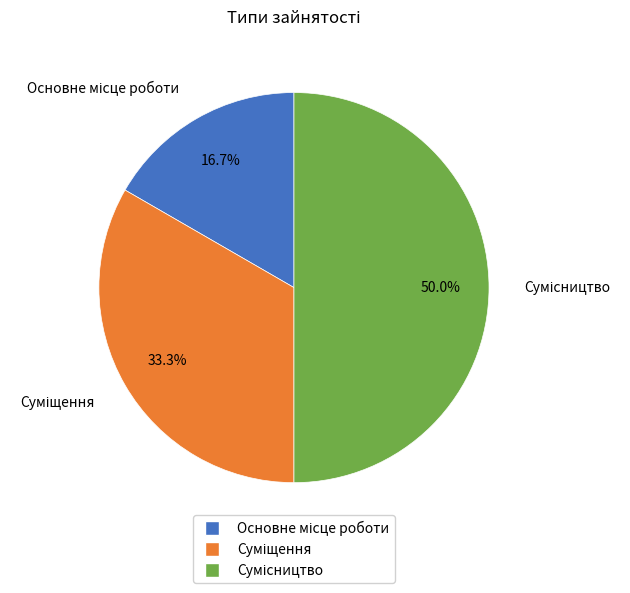

The Сумісництво slice represents 57% of the pie. True or false?

False